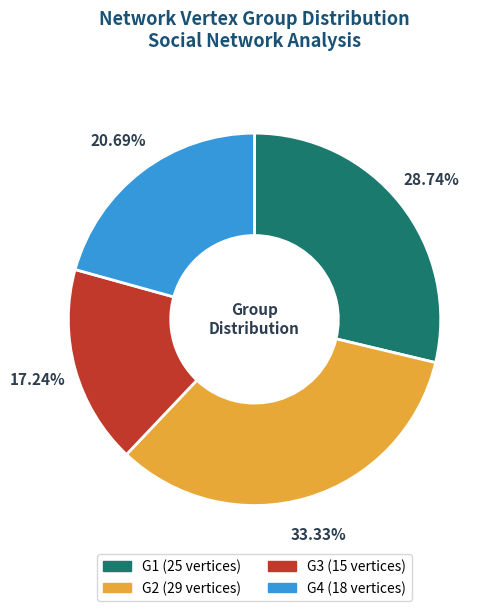

What is the largest slice in the pie chart?

G2